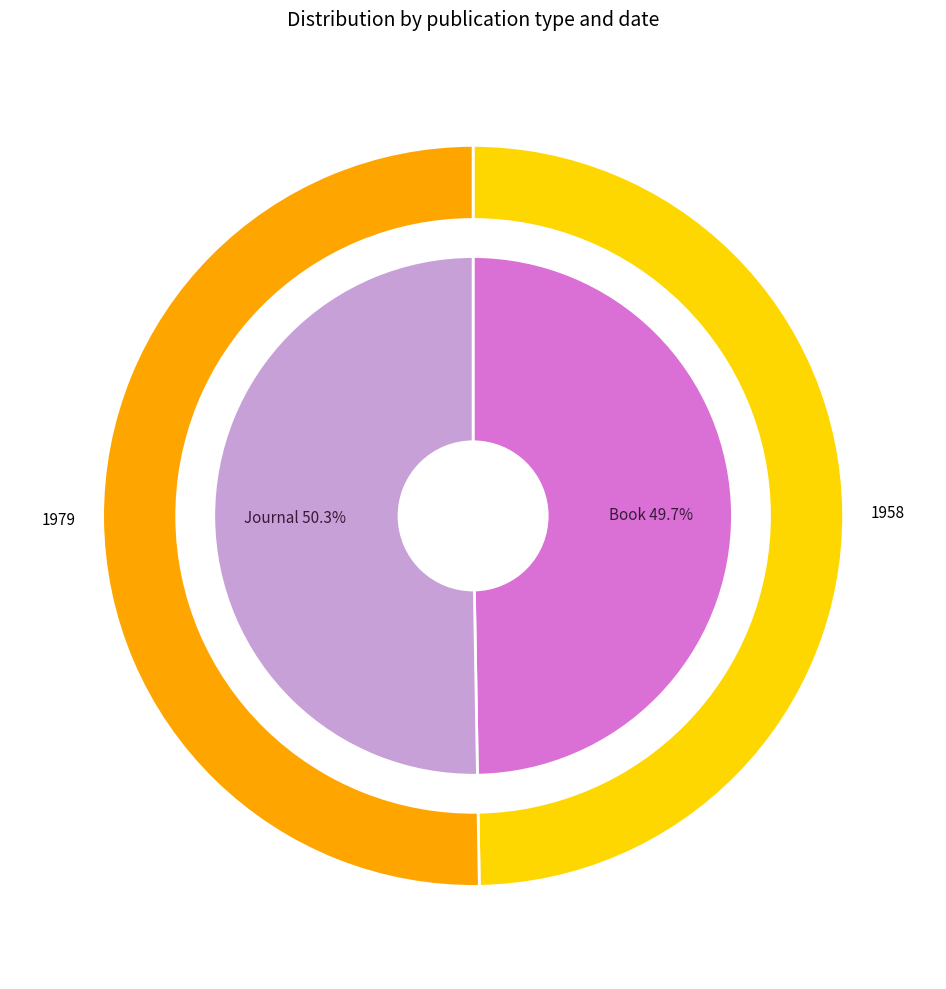

The Book slice represents 61% of the pie. True or false?

False